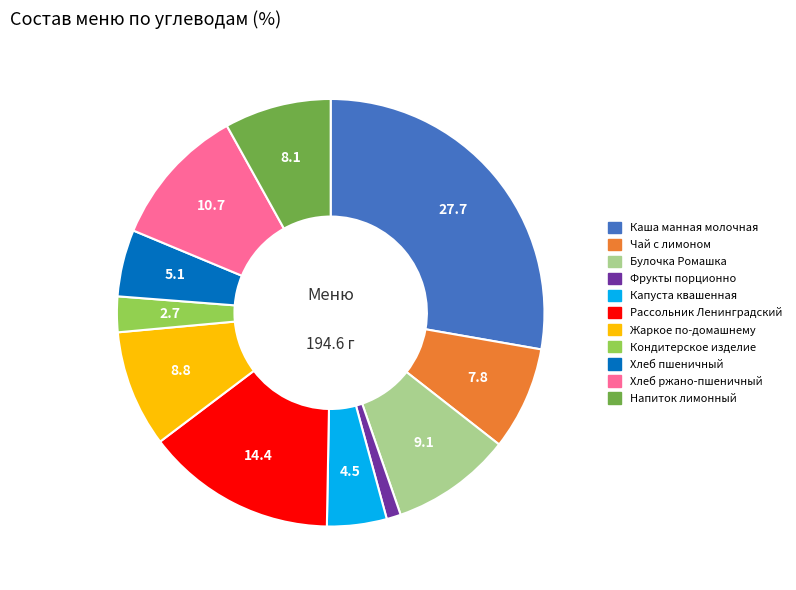

Is the sum of Чай с лимоном and Хлеб ржано-пшеничный greater than half?

No